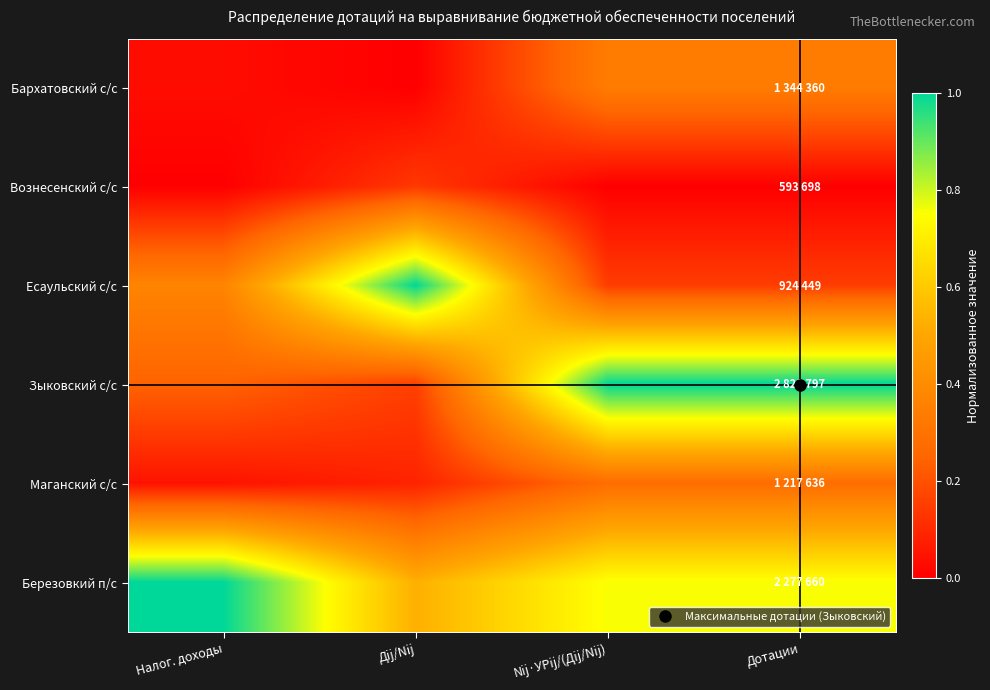

What is the difference between the highest and lowest values at Налог. доходы?

1.0